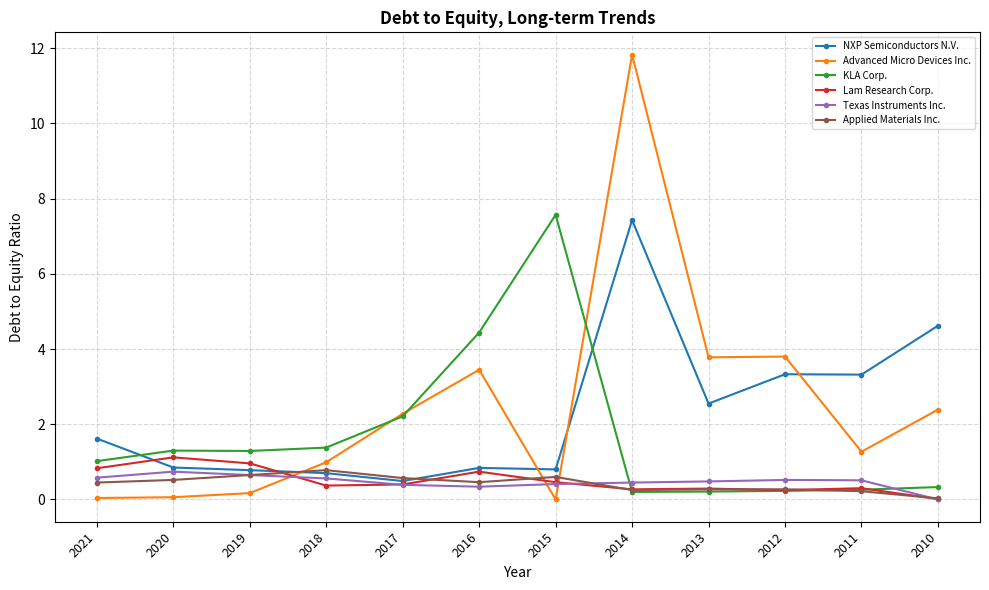

At which category is the sum across all series the highest?

2014